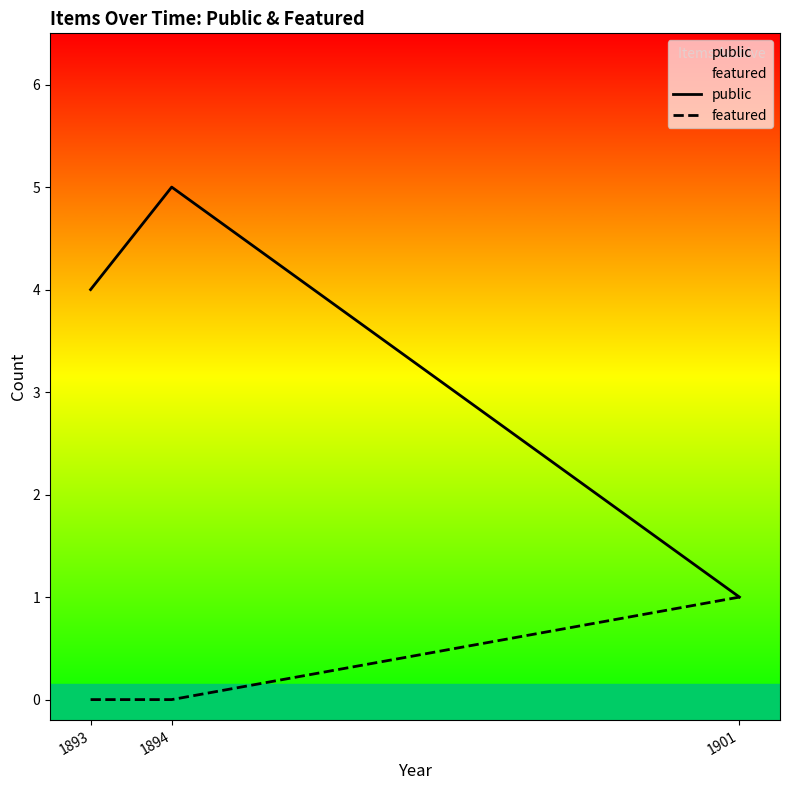

True or false: featured has a value of -1 at 1893.

False